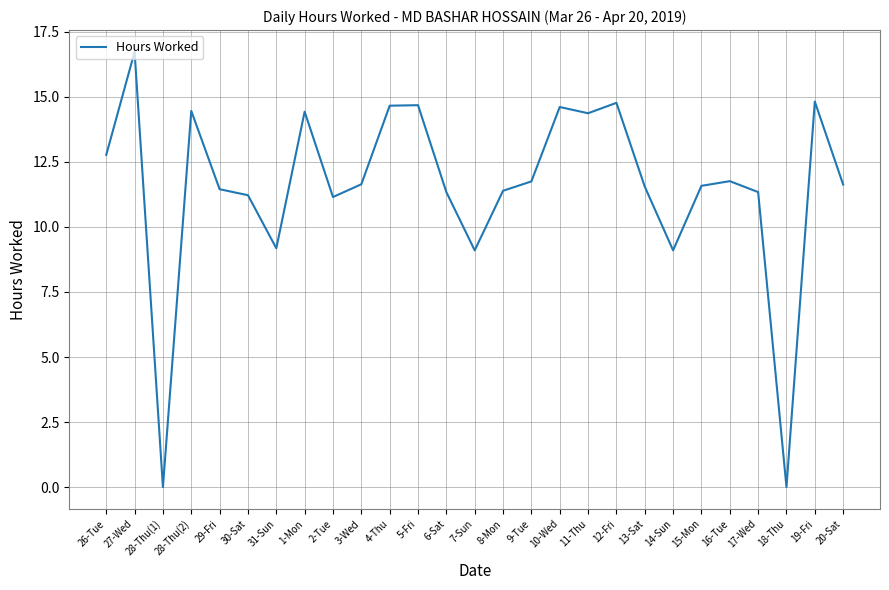

What is the change in value from 4-Thu to 7-Sun?

-5.6